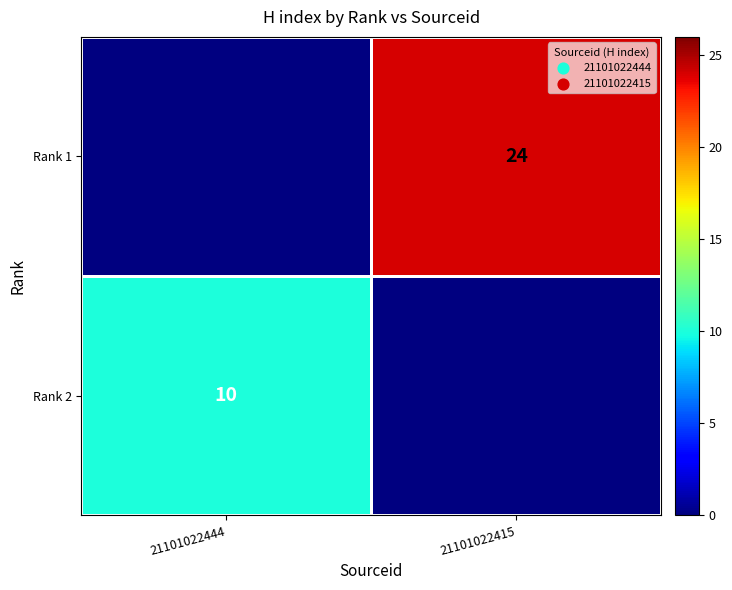

Count the number of data series in this chart.

2